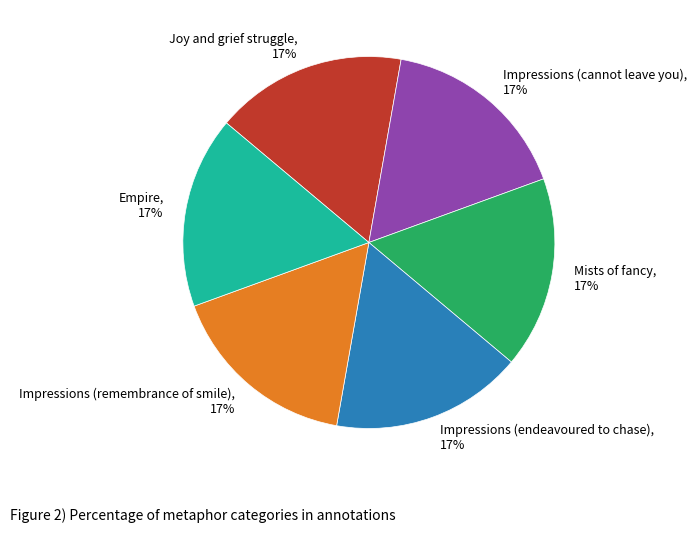

How many slices are in this pie chart?

6